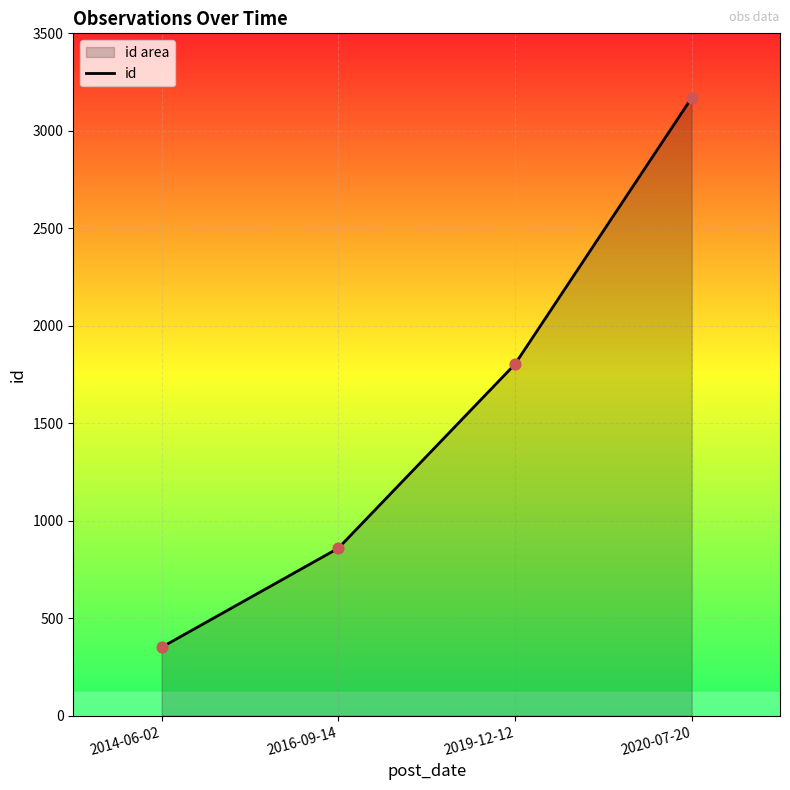

What is the change in value from 2014-06-02 to 2020-07-20?

+2818